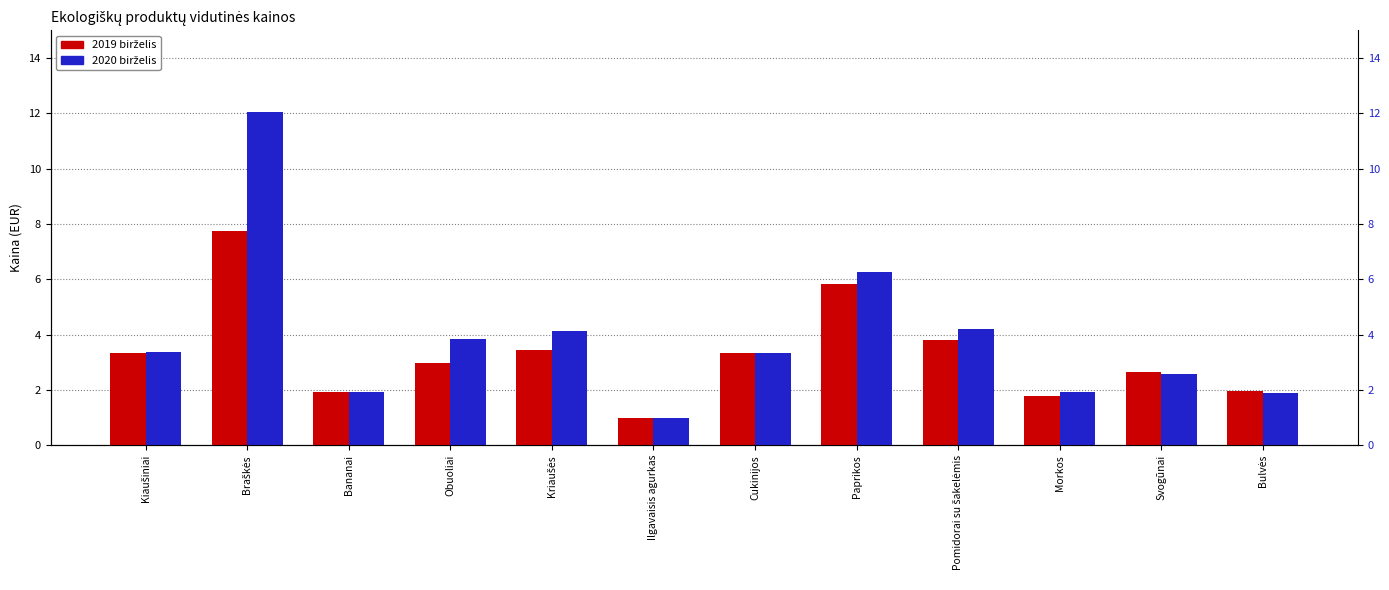

Does the chart contain stacked bars?

No